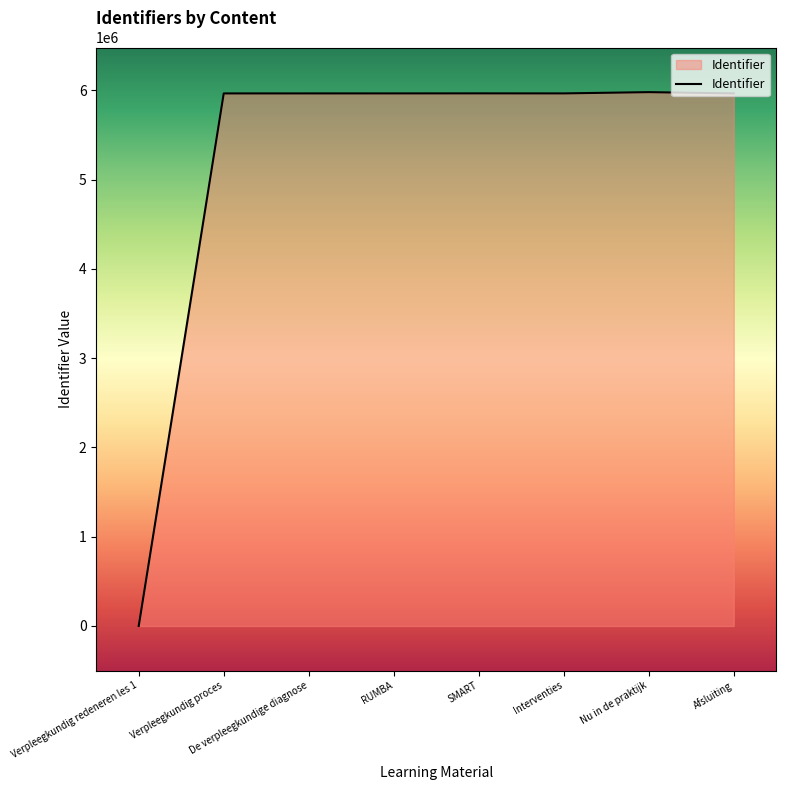

Does the chart display data point markers on the line(s)?

No